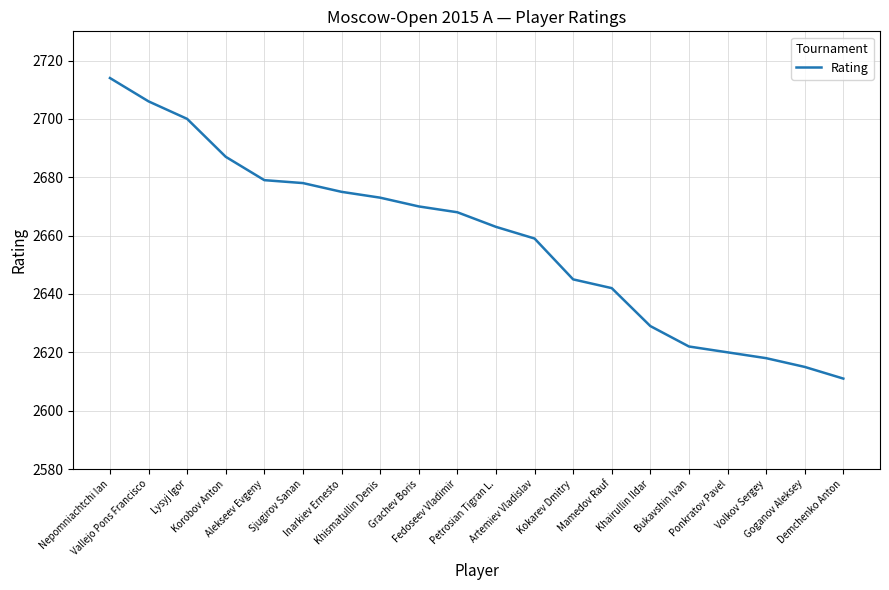

What is the difference between the maximum and minimum values?

103